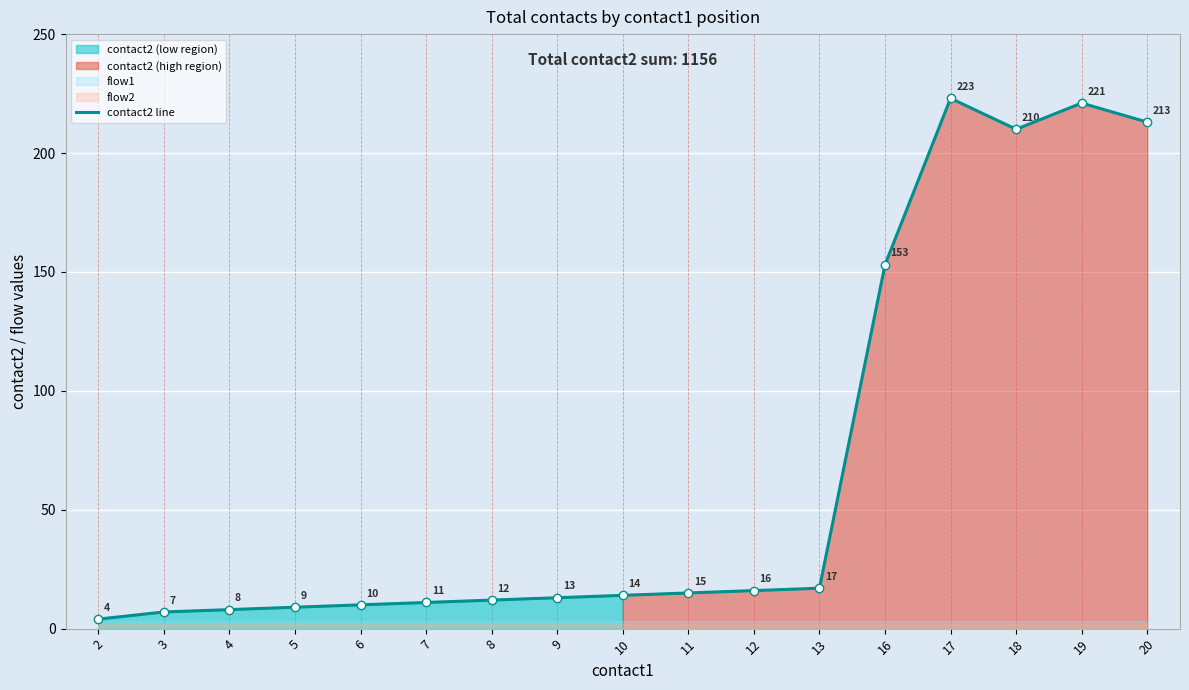

How many data points does each series have?

17